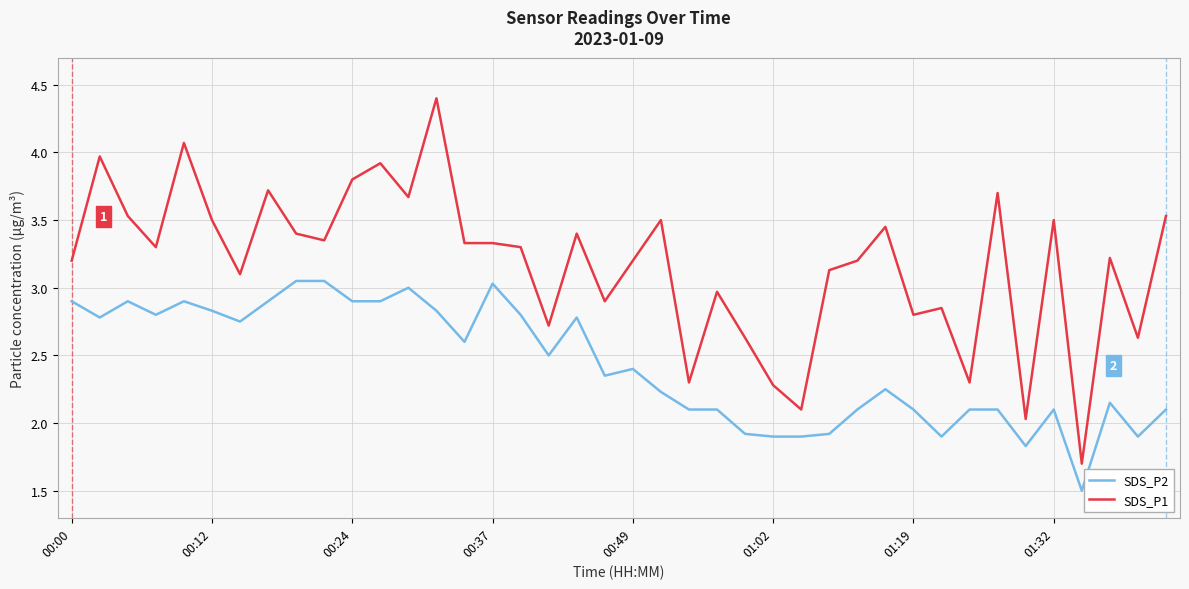

Which series has the largest range (max minus min)?

SDS_P1